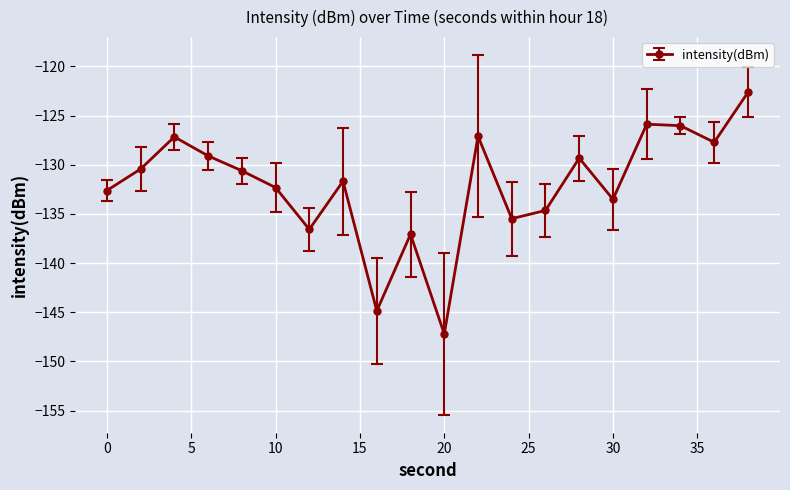

True or false: there are more than 1 points higher than both neighbors.

True